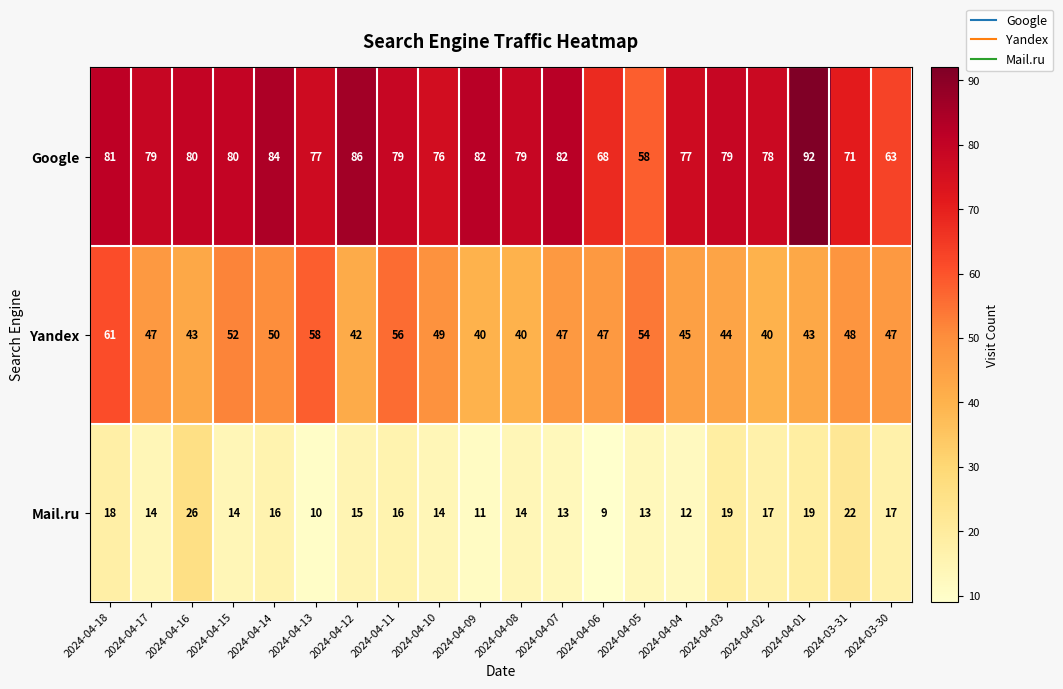

Which label corresponds to the smallest value in the chart?

2024-04-06